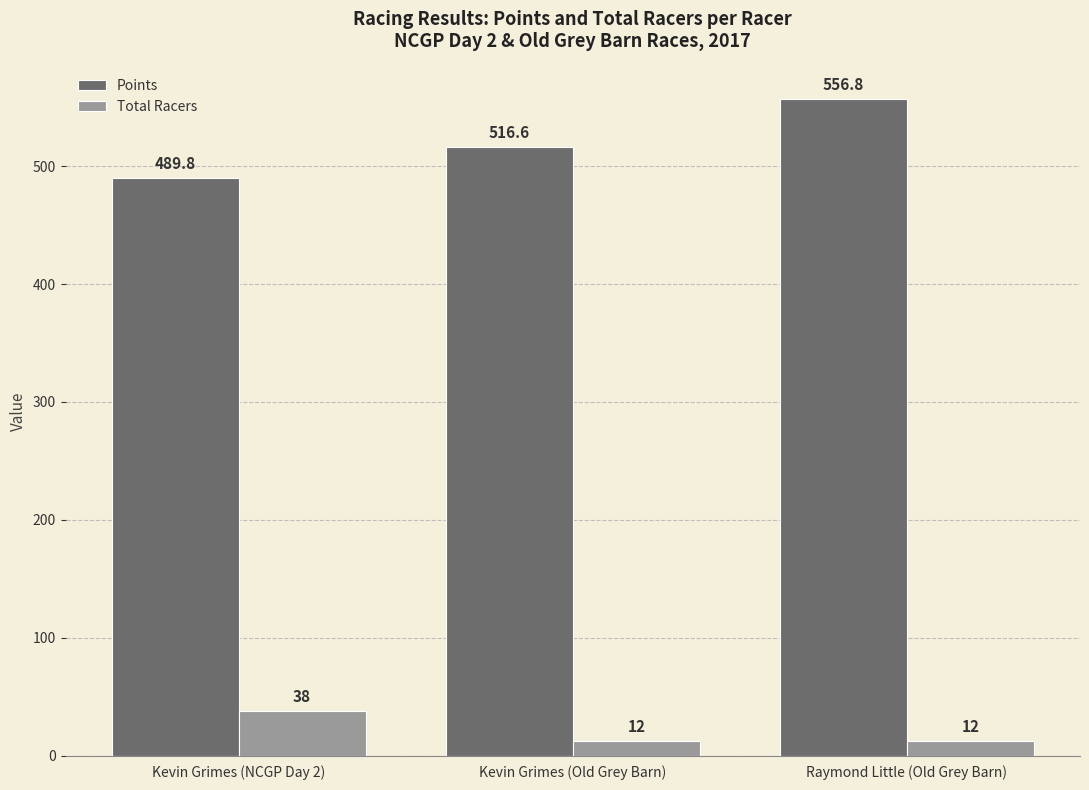

At Kevin Grimes (NCGP Day 2), list the series in order from largest to smallest.

Points, Total Racers